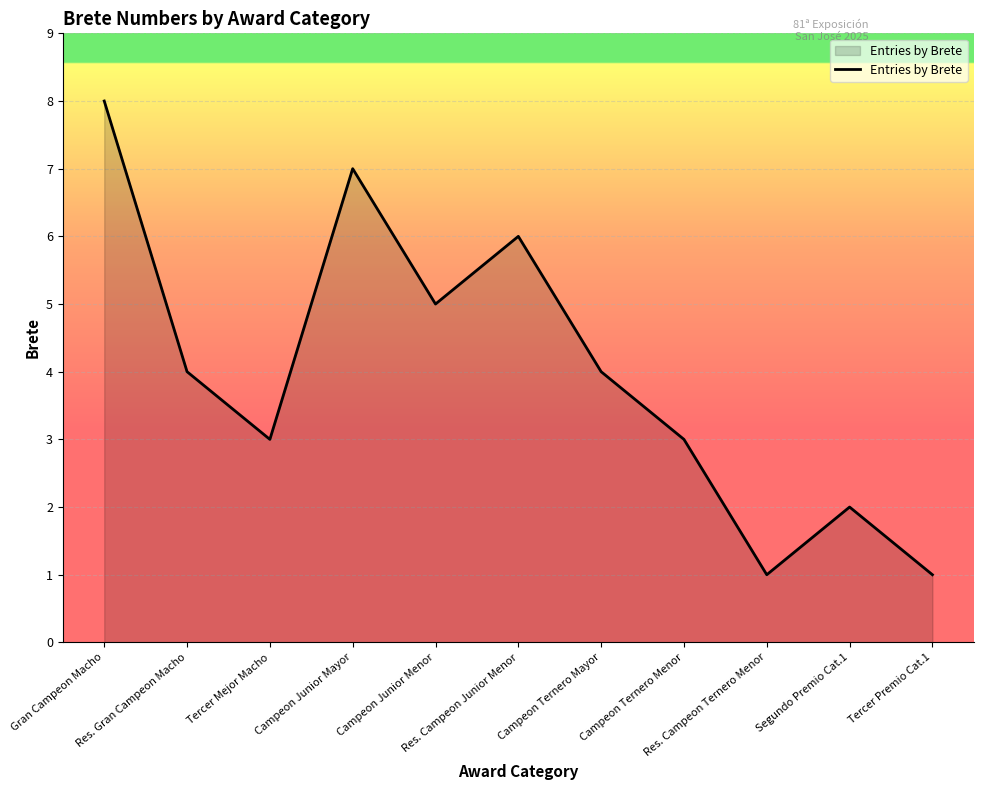

At which category does the data reach its first local valley?

Tercer Mejor Macho